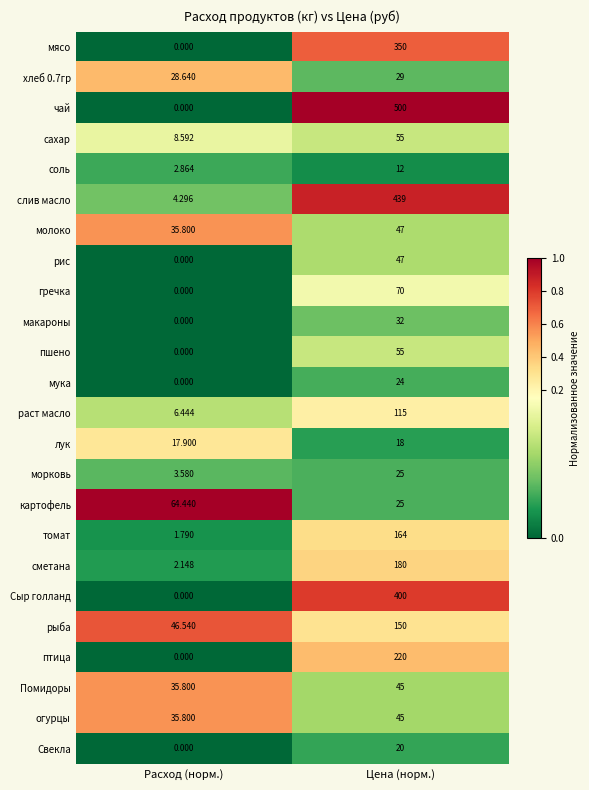

Rank the categories by раст масло value from highest to lowest.

Цена (норм.), Расход (норм.)